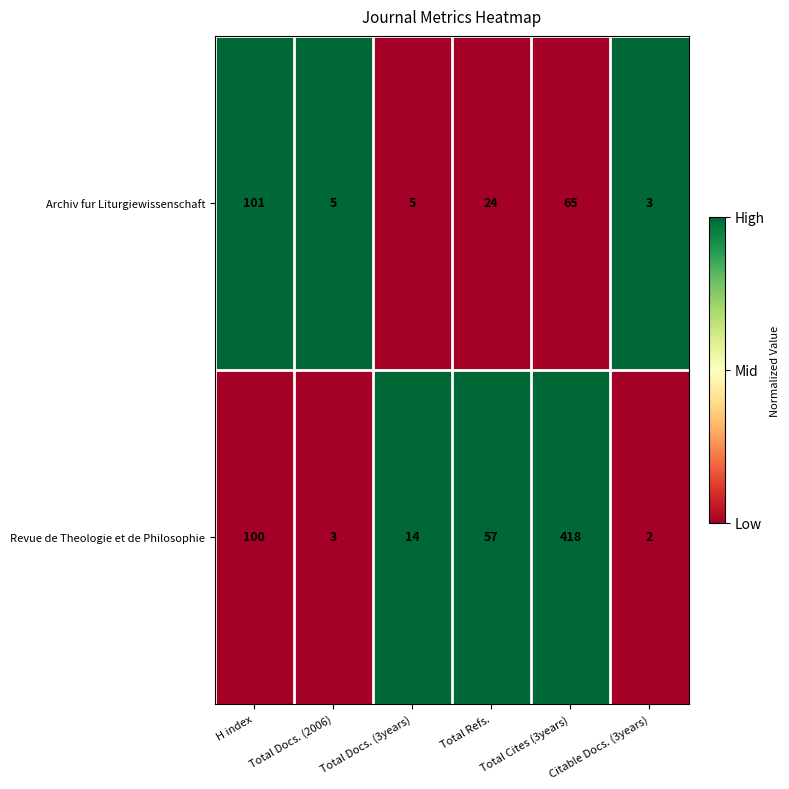

Where does the Revue de Theologie et de Philosophie series first go above 57?

H index